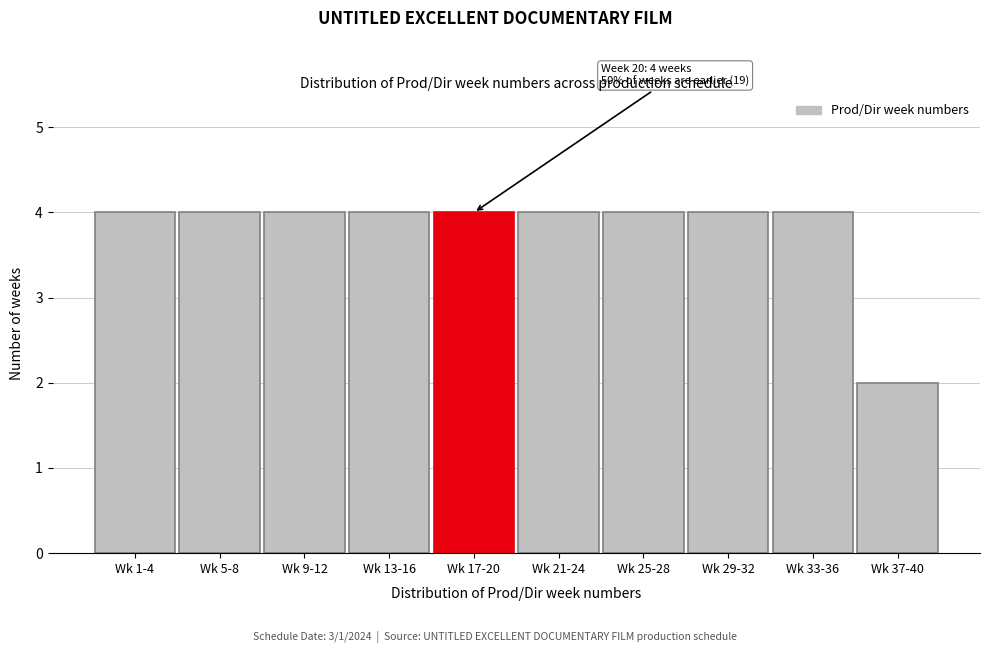

Reading left to right, list all the values displayed in this chart.

4	4	4	4	4	4	4	4	4	2